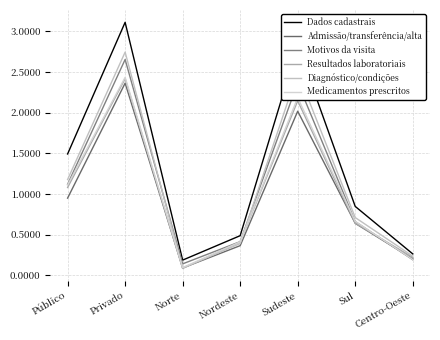

Between Nordeste and Privado, which is larger?

Privado